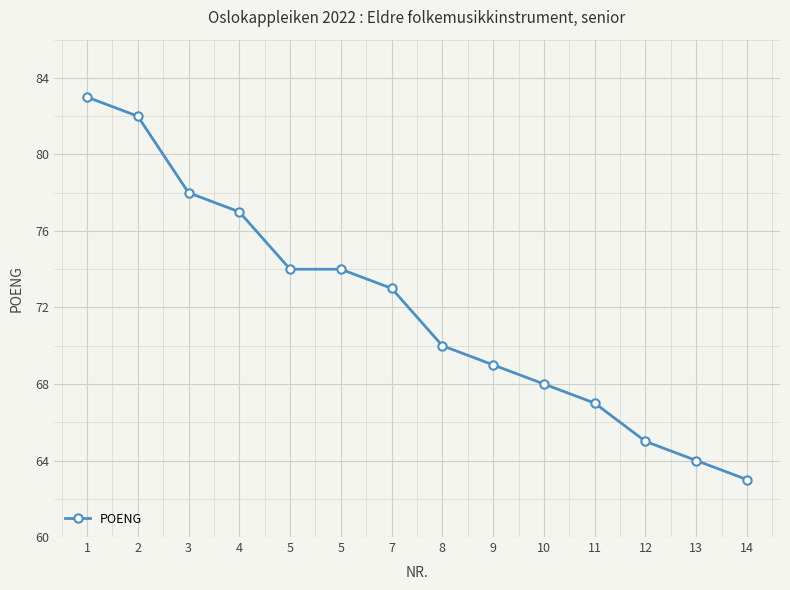

At which label does the data first exceed 73?

1